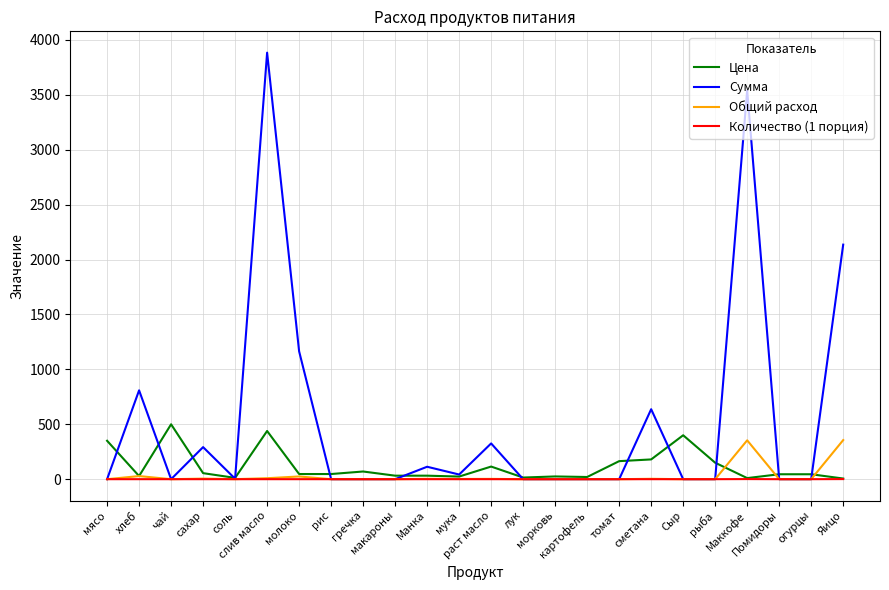

What is the maximum value shown in the chart?

3884.2